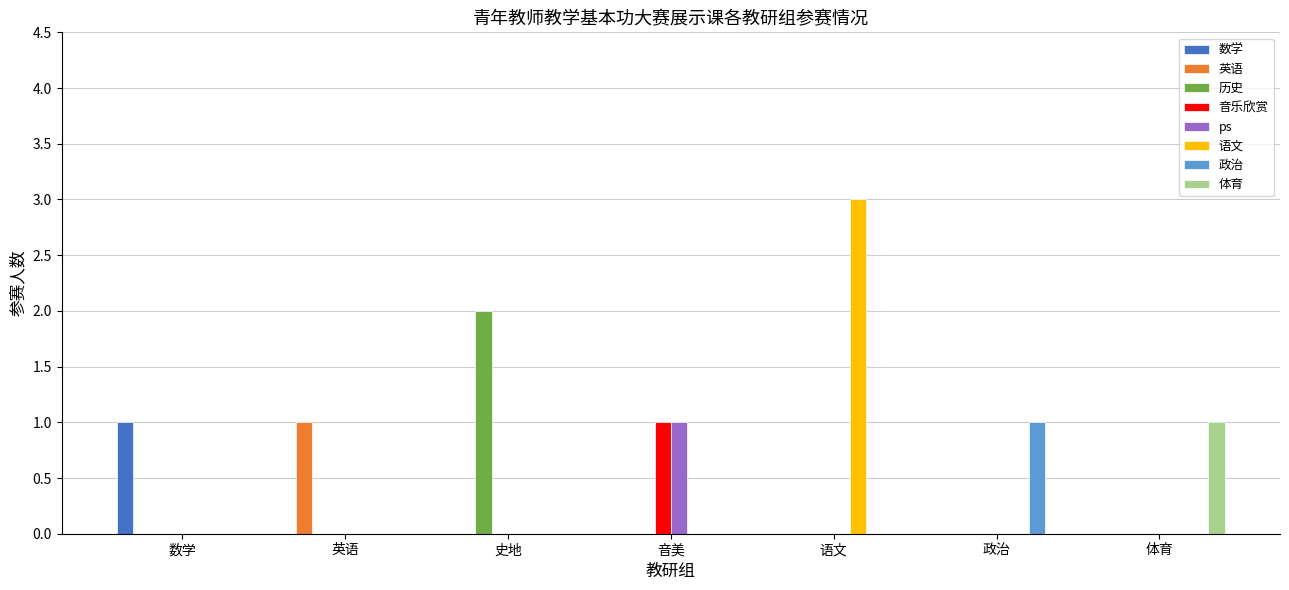

True or false: 体育 has a value of 0 at 史地.

True